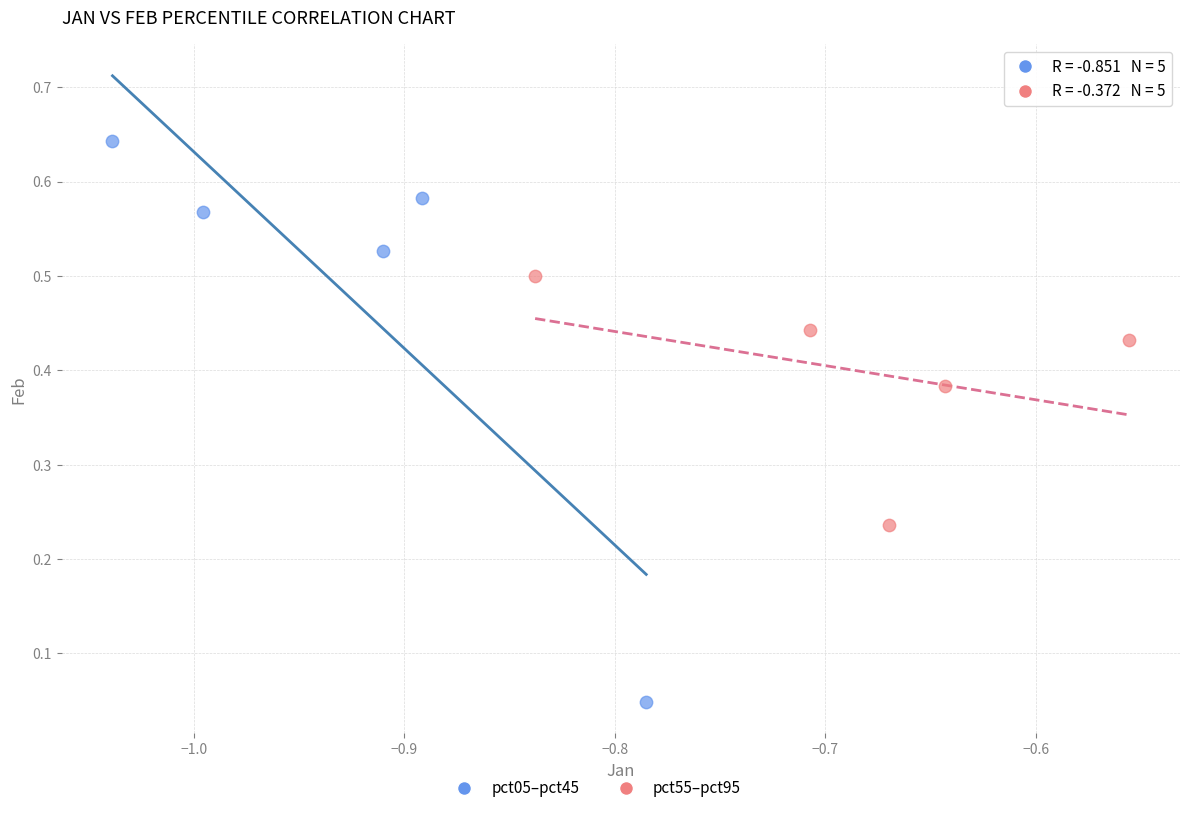

Which series contains the highest Y value?

pct05–pct45